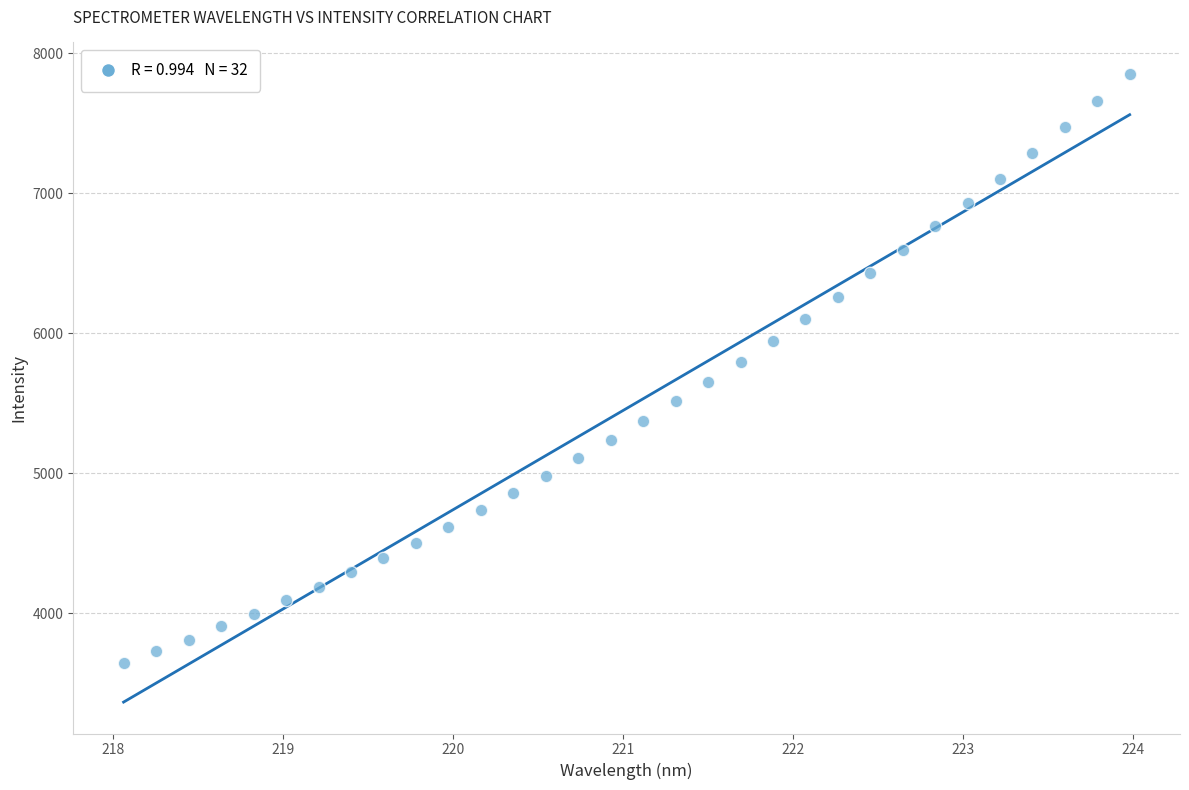

What is the range of Y values (max minus min)?

4206.7